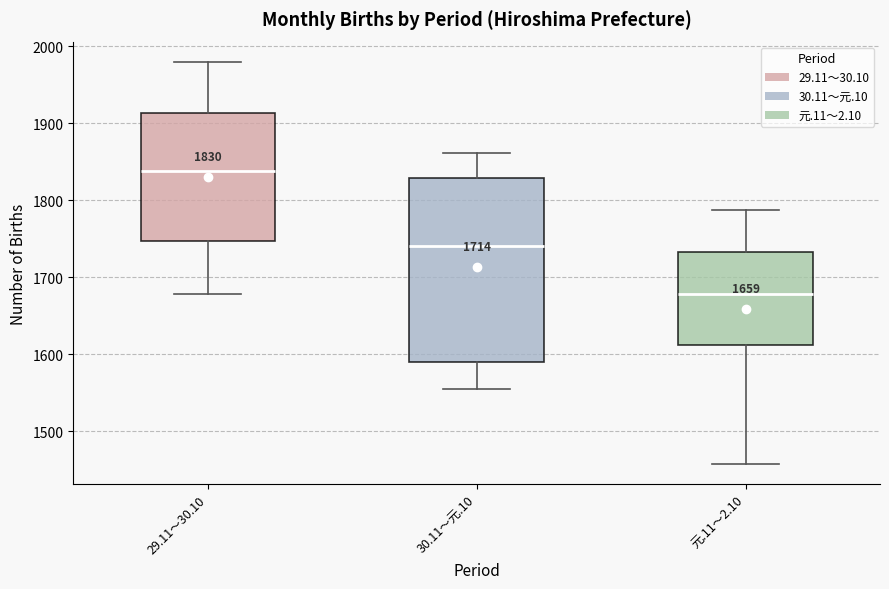

Which box is the tallest, from its lower edge to its upper edge?

30.11～元.10